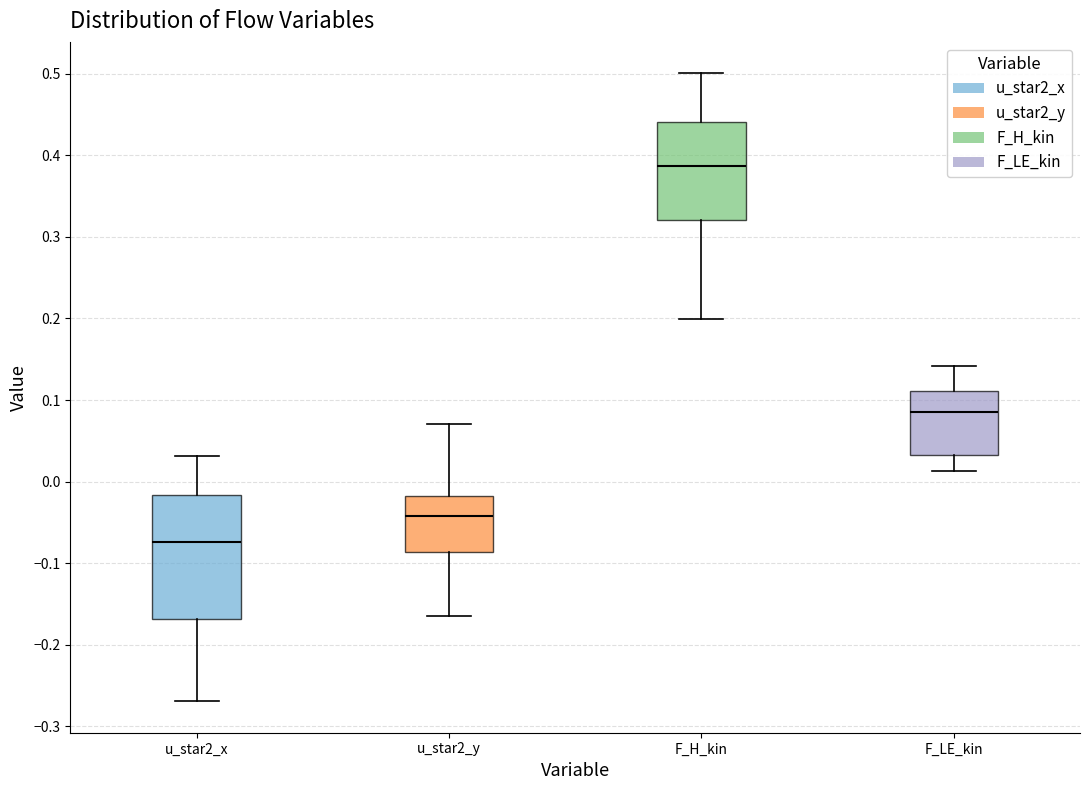

Comparing the boxes themselves (not the whiskers), which one is the tallest?

u_star2_x